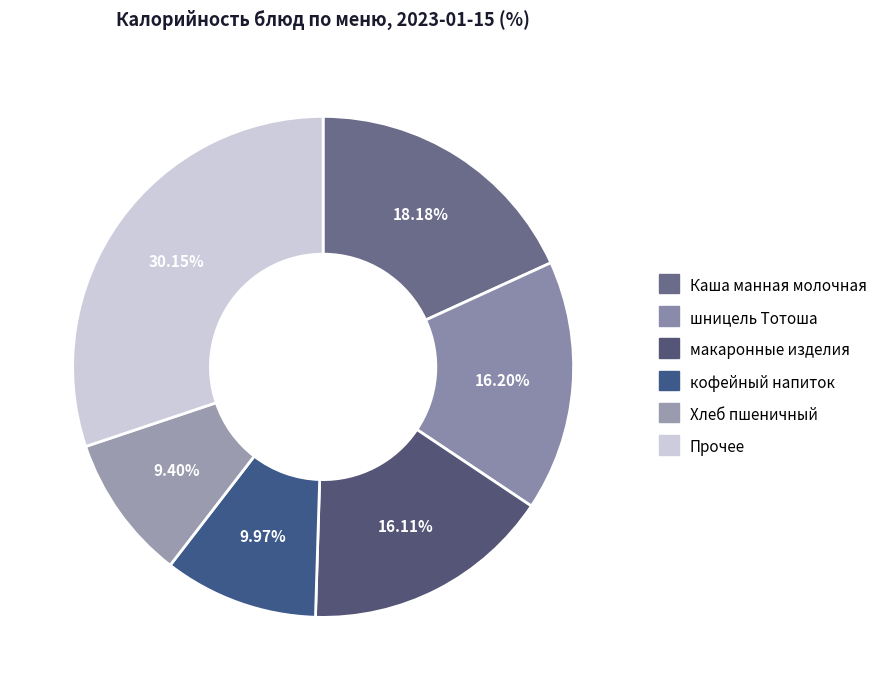

To the nearest percent, what percentage of the pie is шницель Тотоша?

16%